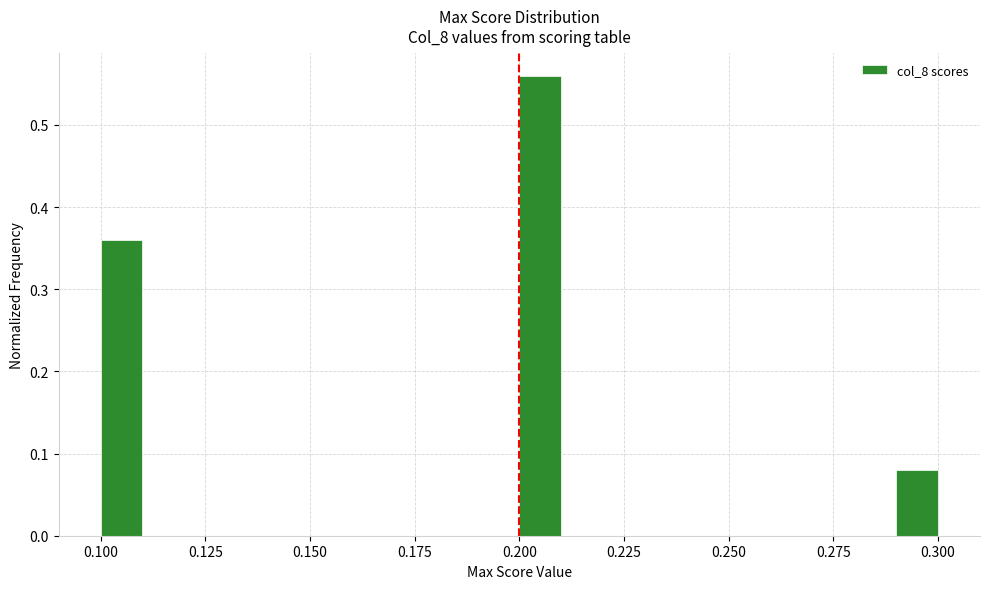

Read against the x-axis, roughly where is the centre of the tallest bar?

0.205